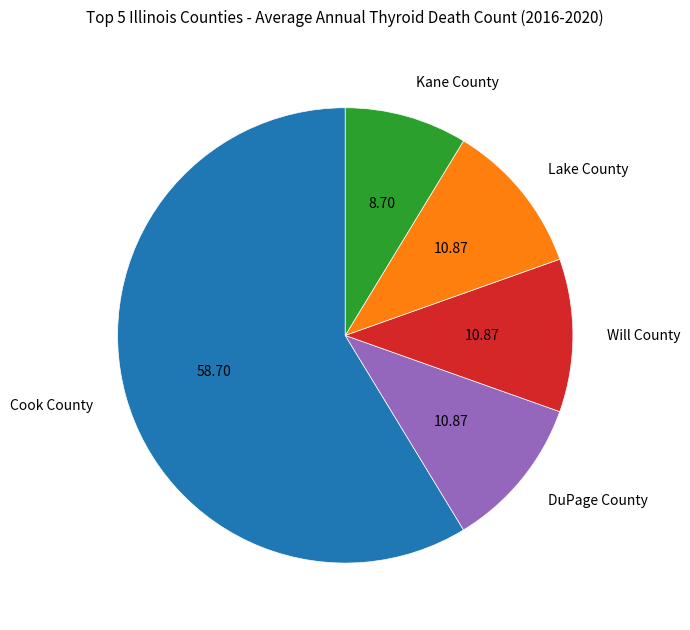

Which category accounts for the majority?

Cook County